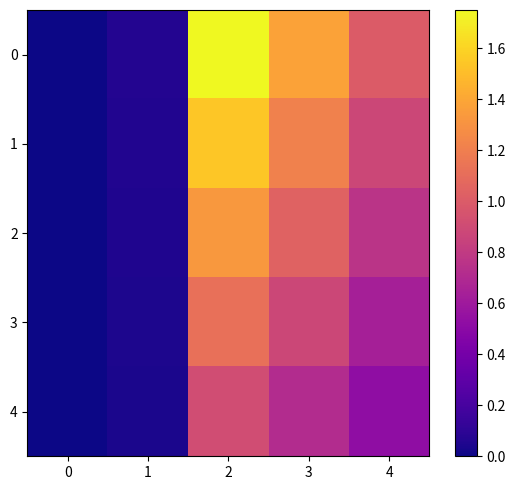

What is the greatest value displayed?

1.8